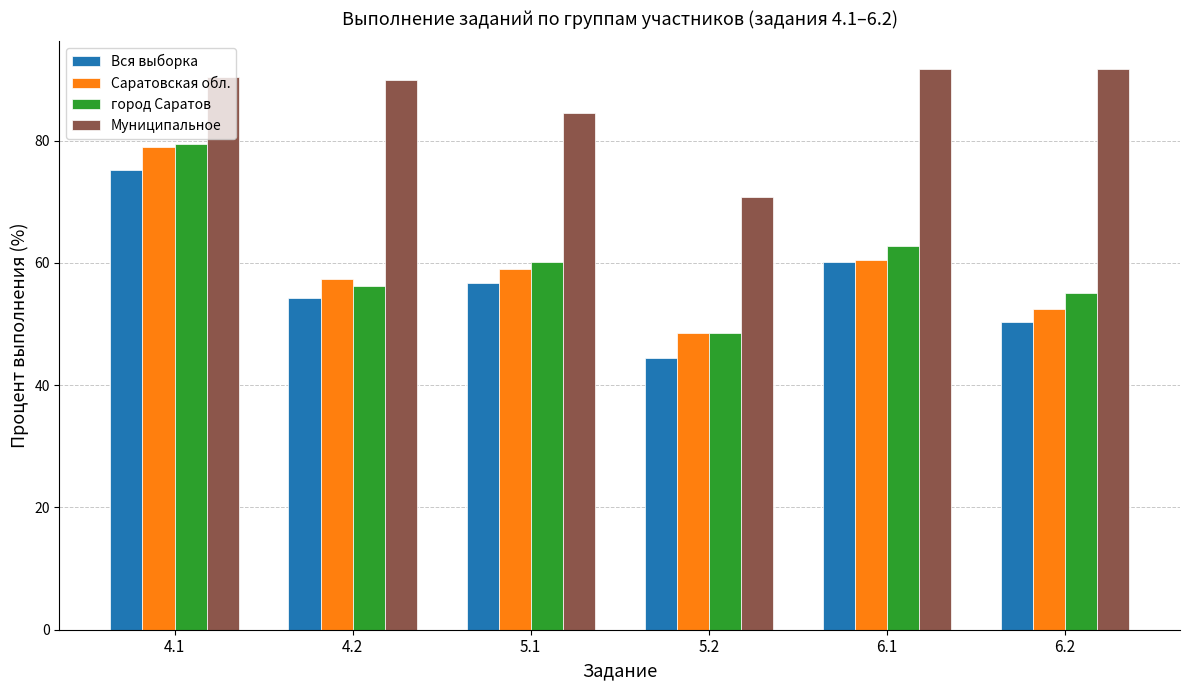

How many groups of bars are there?

6